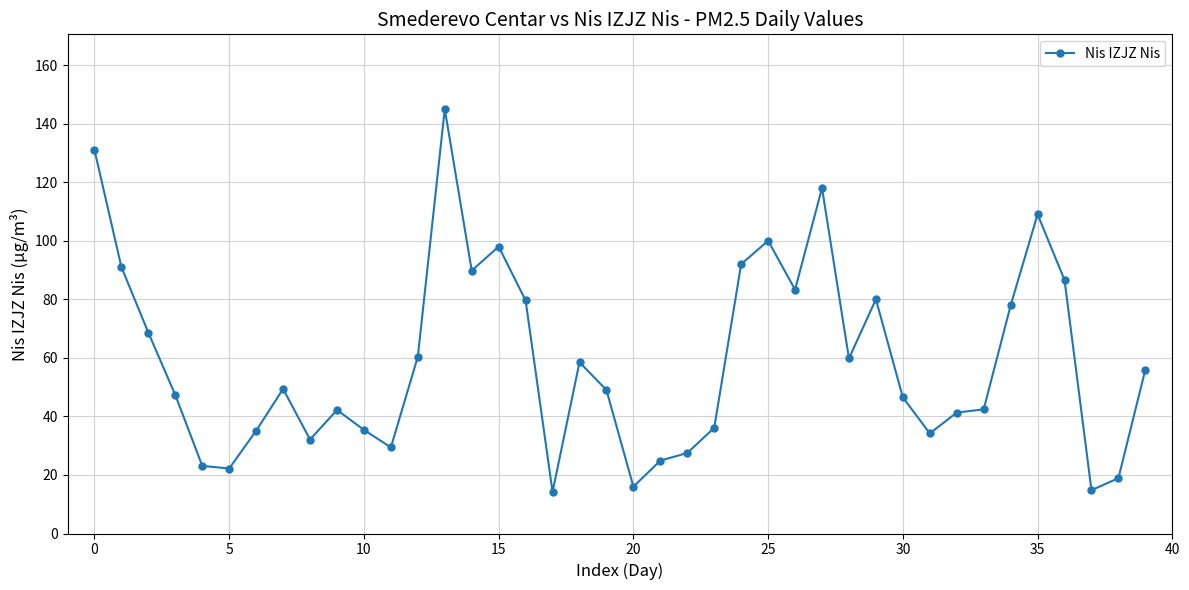

True or false: there are more than 0 points higher than both neighbors.

True